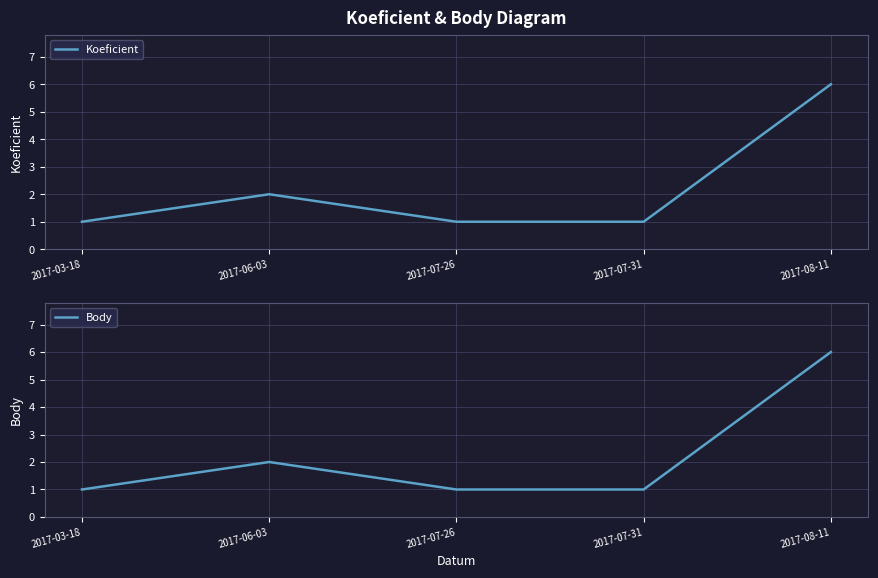

Which series has the largest range (max minus min)?

Koeficient